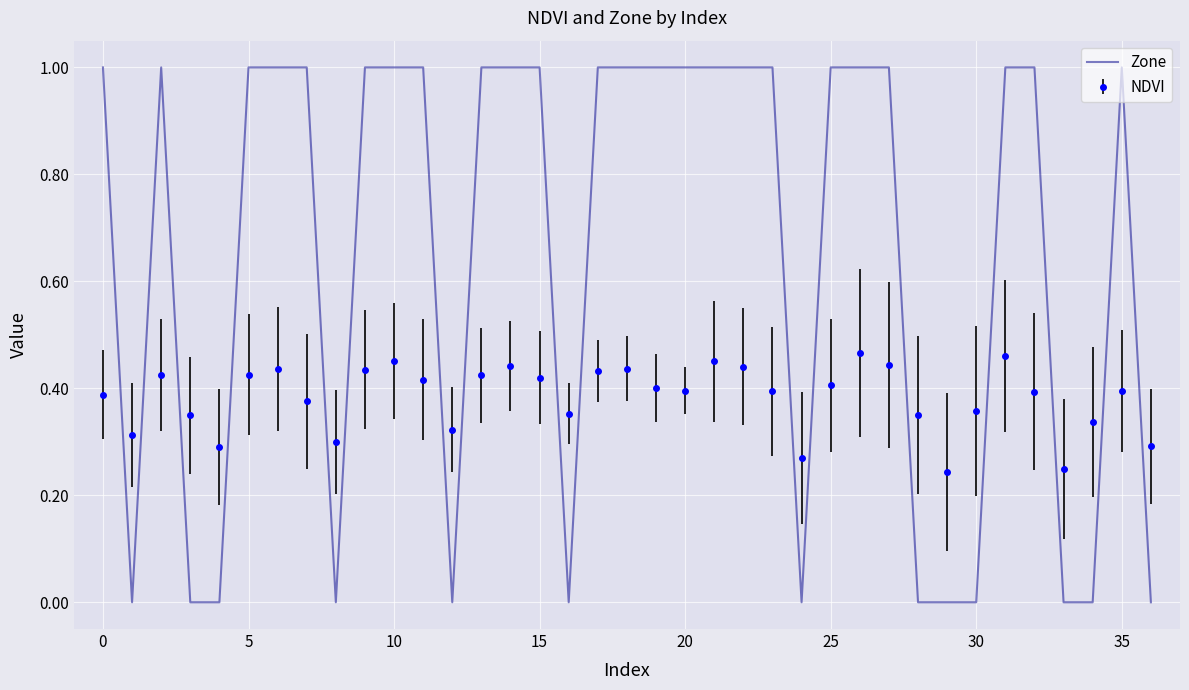

What is the difference between the maximum and minimum values in the Zone series?

1.0